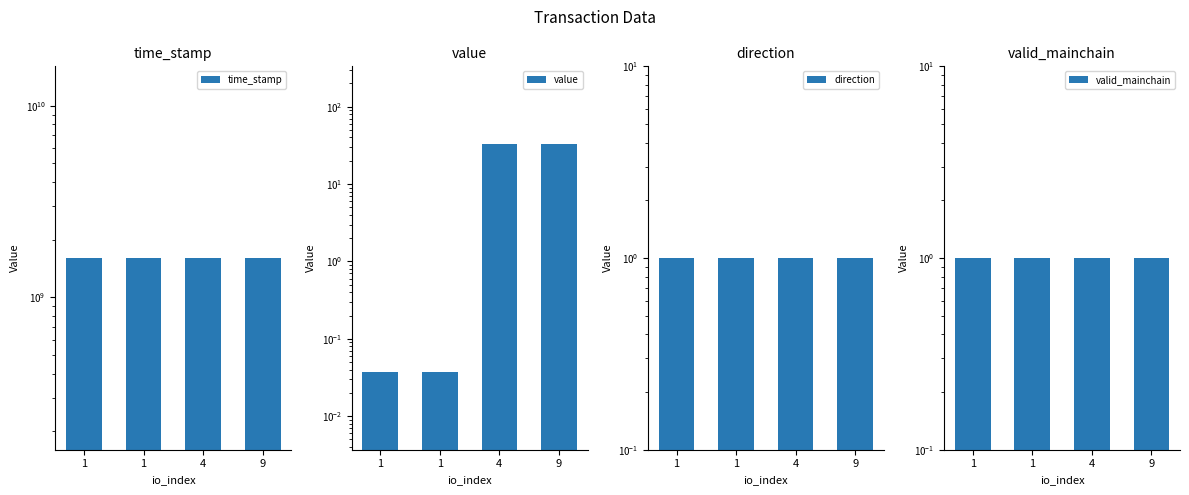

Which has a higher value, 1 or 9?

1